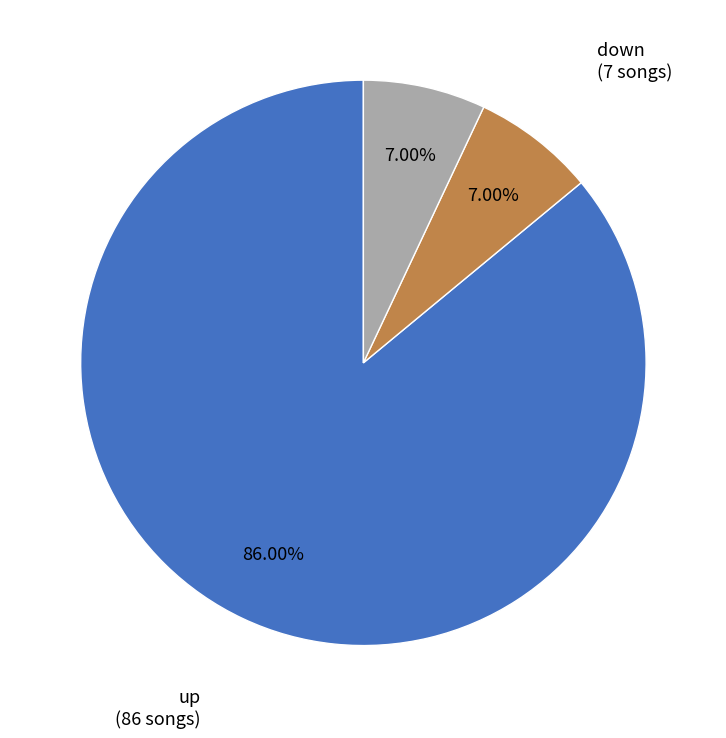

Is there any slice that represents more than half of the pie?

Yes